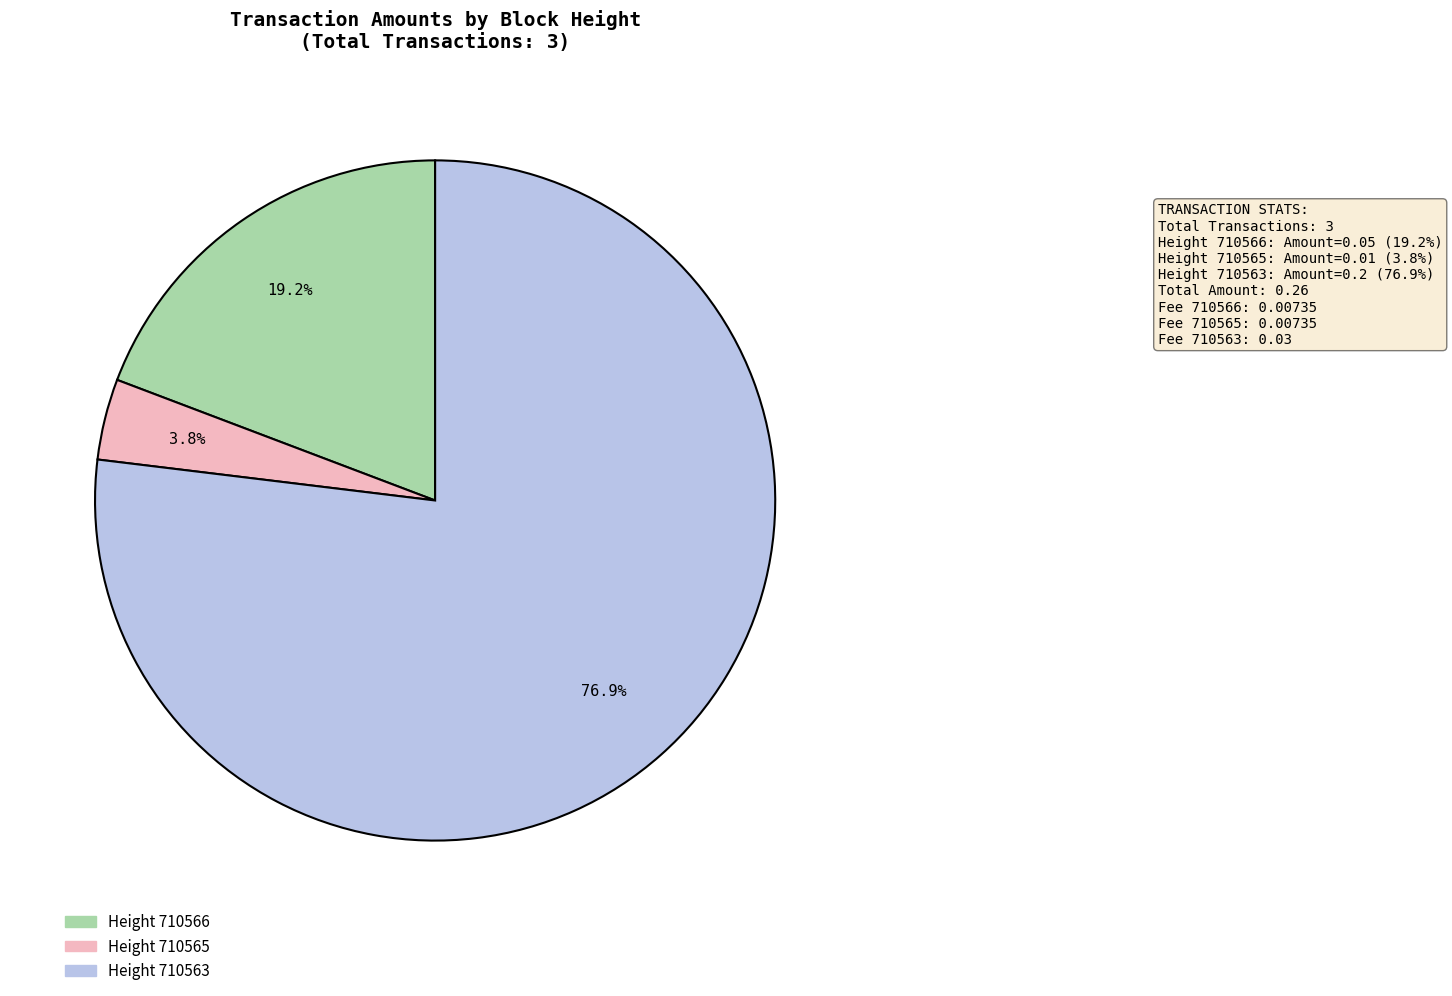

To the nearest percent, what is the average slice percentage?

33%